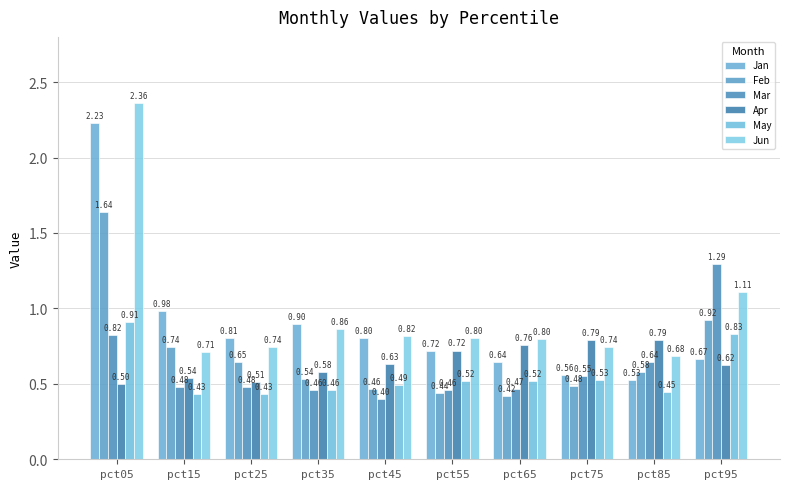

What is the average value of the Jun series?

1.0